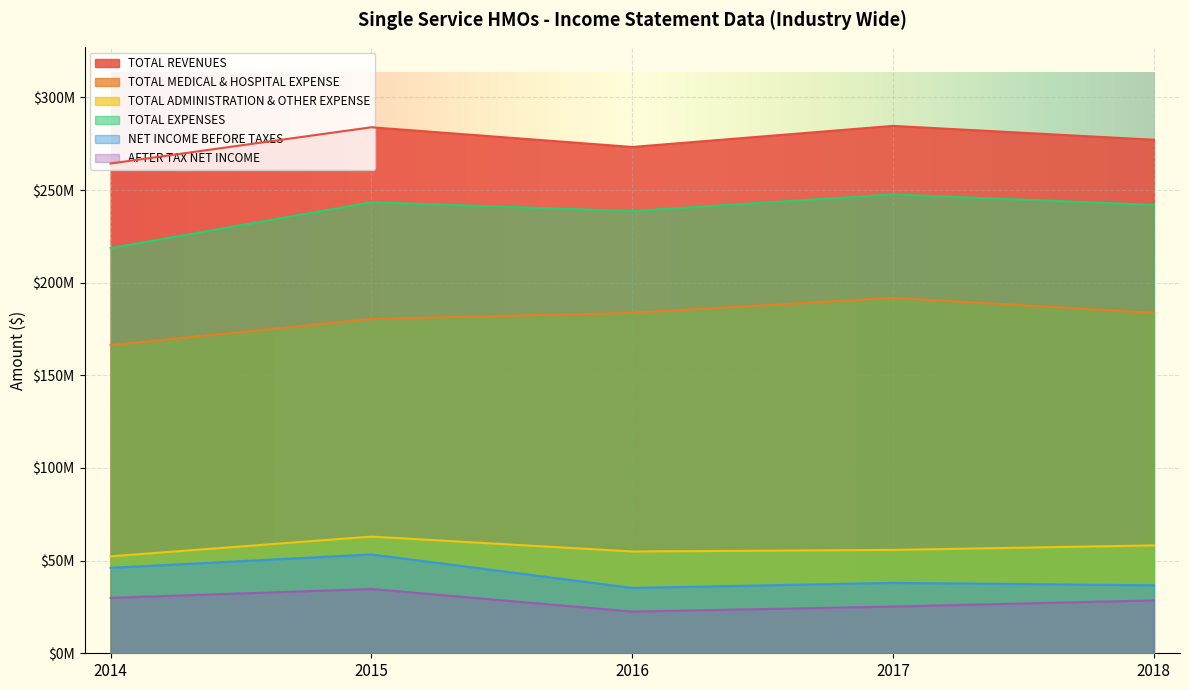

True or false: TOTAL REVENUES has more than 1 interior local peaks.

True